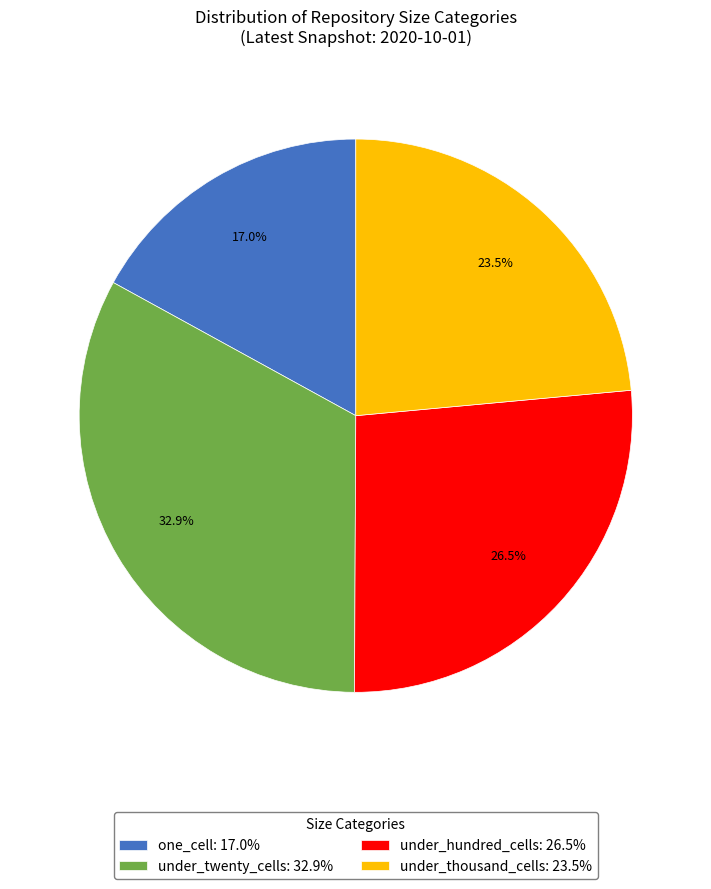

Which has a higher value, under_thousand_cells: 23.5% or under_hundred_cells: 26.5%?

under_hundred_cells: 26.5%